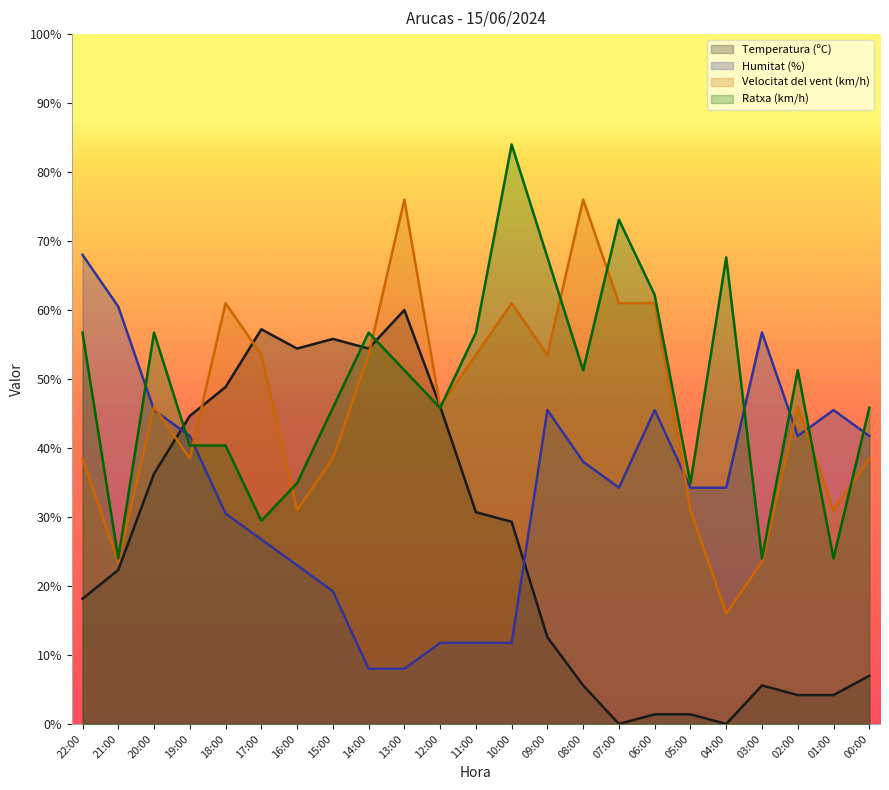

How many lines are shown in the chart?

4